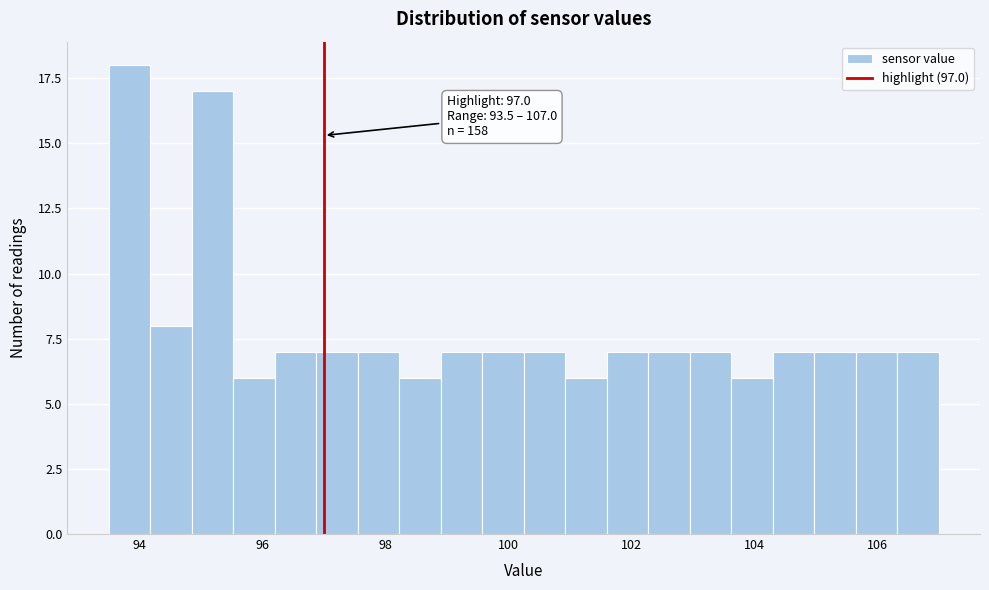

Around what value on the x-axis is the tallest bar? Give the approximate position of its centre, as read against the axis.

93.8